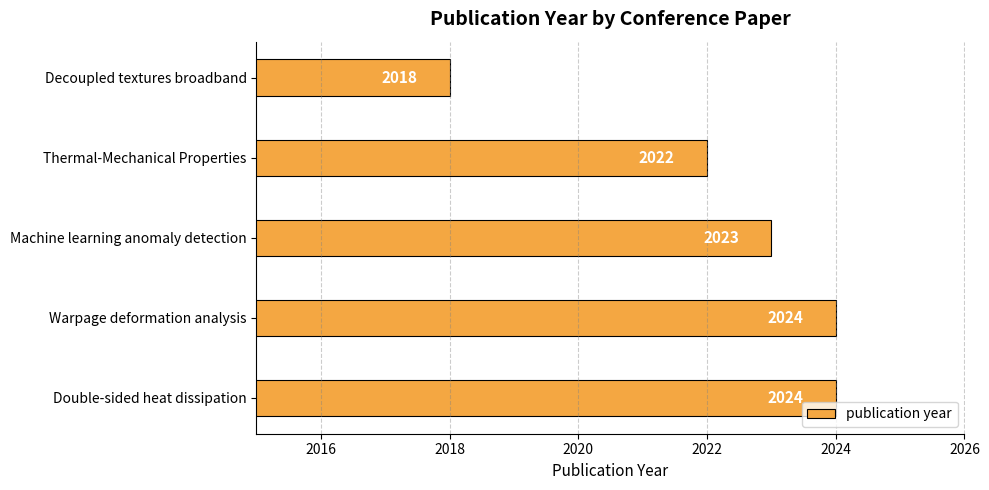

Reading bottom to top, list all the values displayed in this chart.

2024	2024	2023	2022	2018